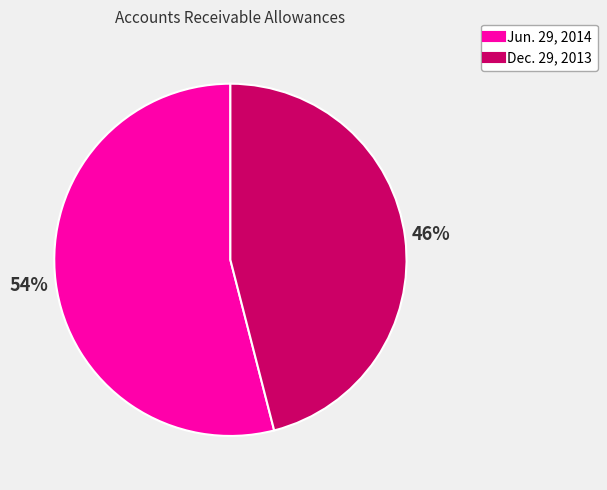

Is it true that Jun. 29, 2014 is 54% of the pie?

True